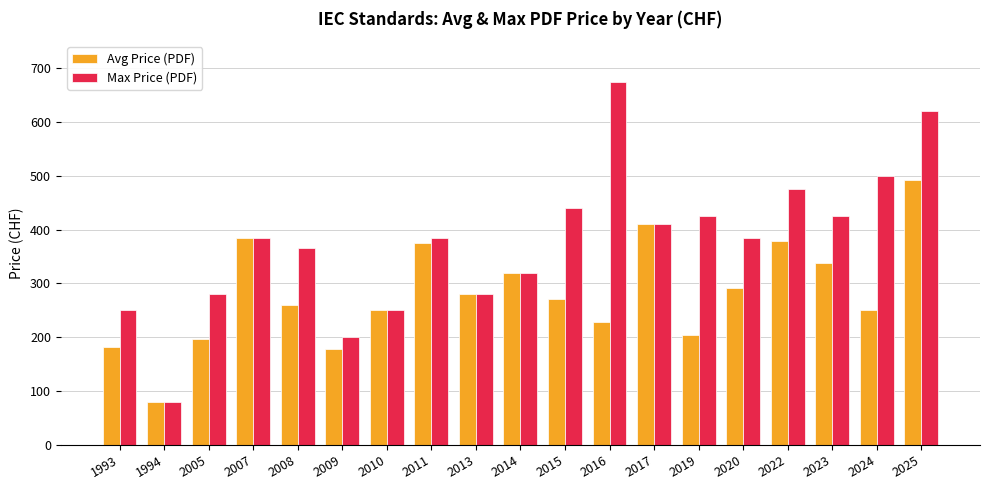

What is the sum of all Avg Price (PDF) values?

5373.5